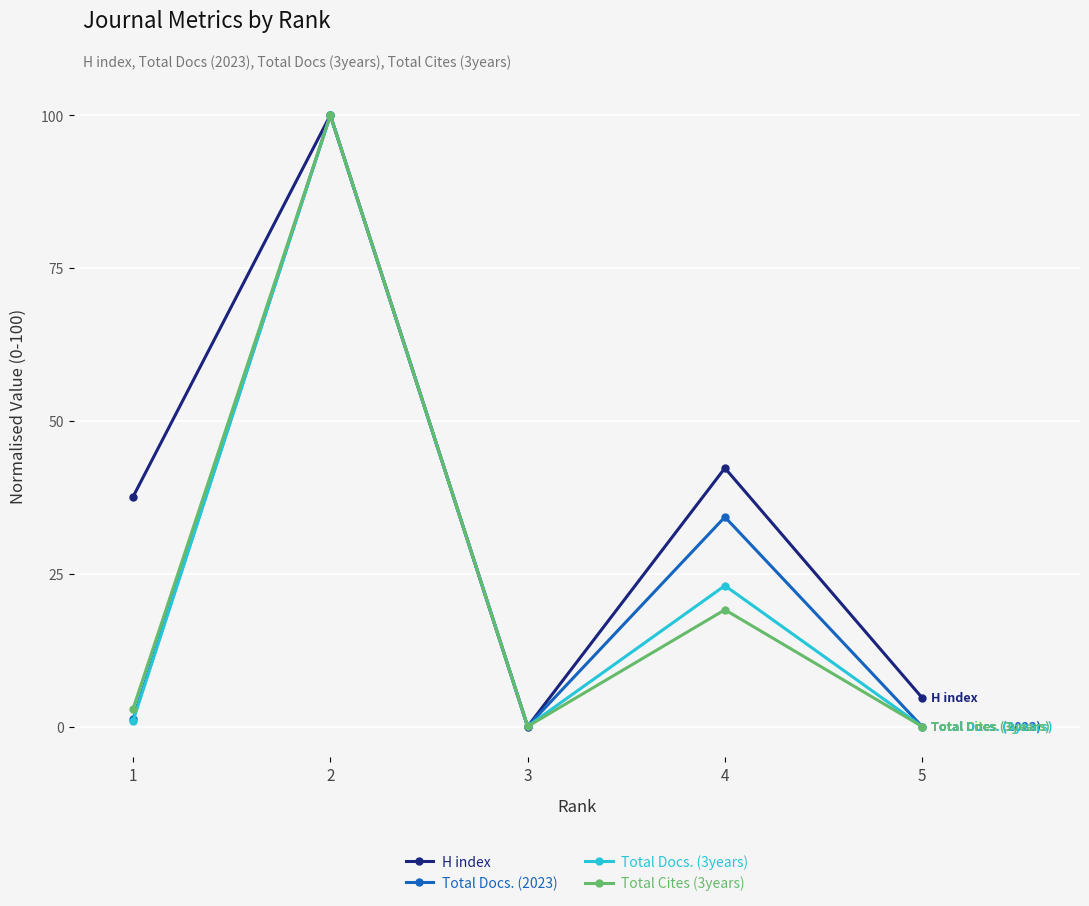

True or false: Total Docs. (2023) has a value of 45.9 at 4.

False